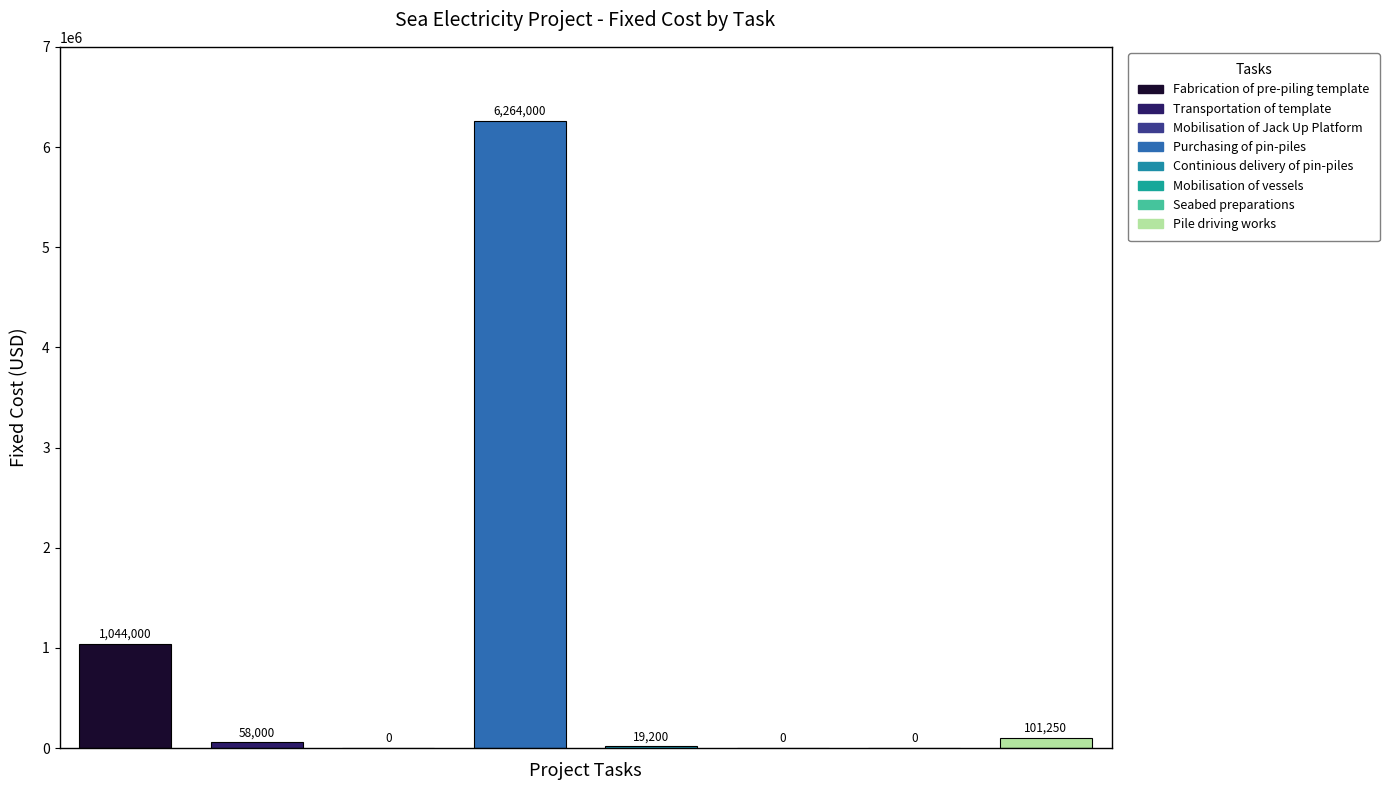

Read the value at Pile driving works.

101250